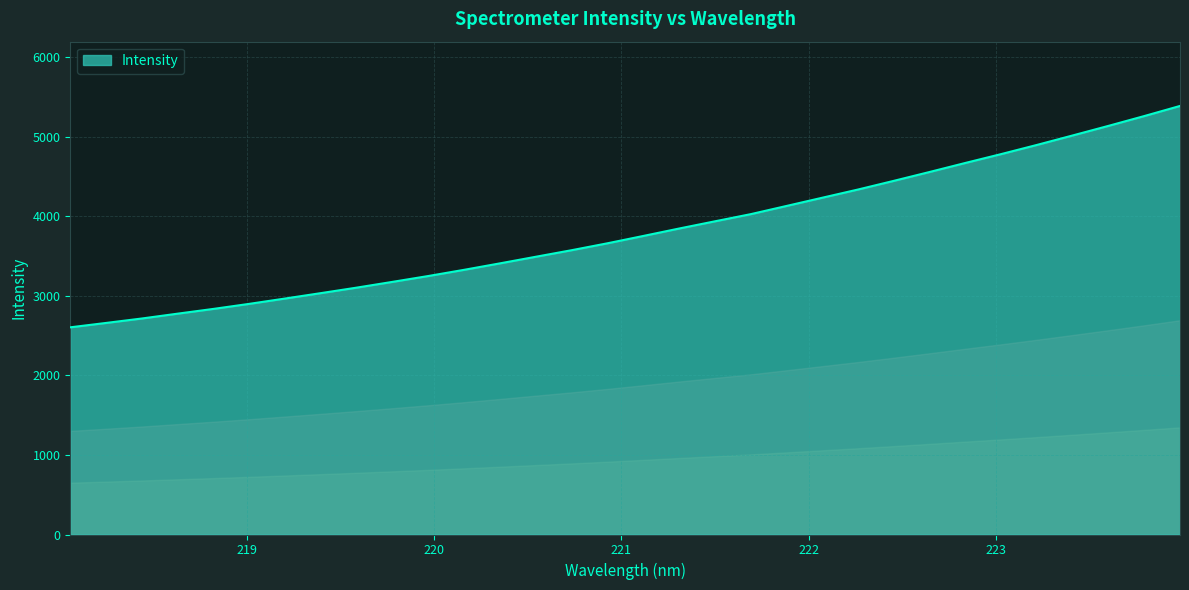

What is the maximum value shown in the chart?

5385.1